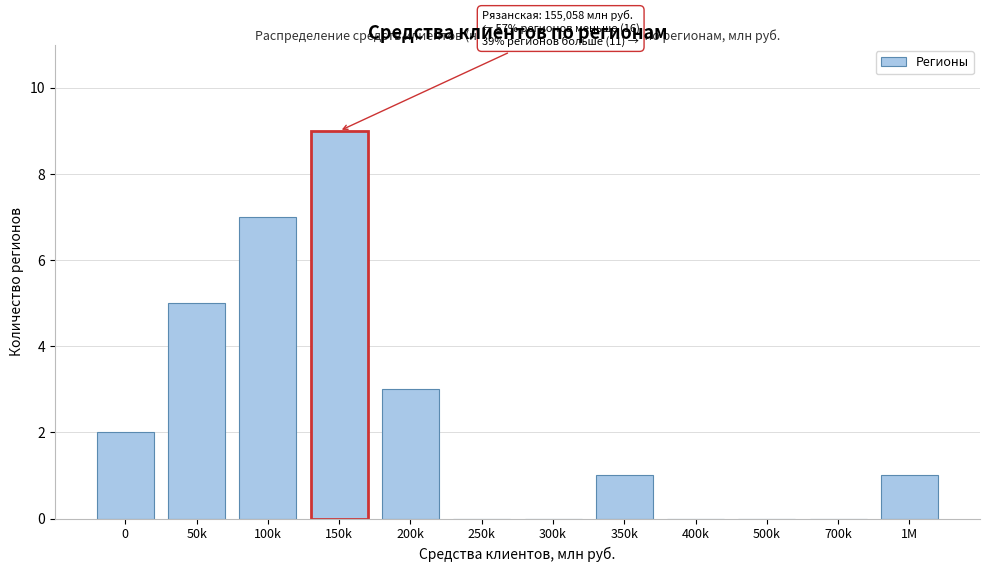

Reading right to left, extract all data points from this chart.

1M=1	700k=0	500k=0	400k=0	350k=1	300k=0	250k=0	200k=3	150k=9	100k=7	50k=5	0=2